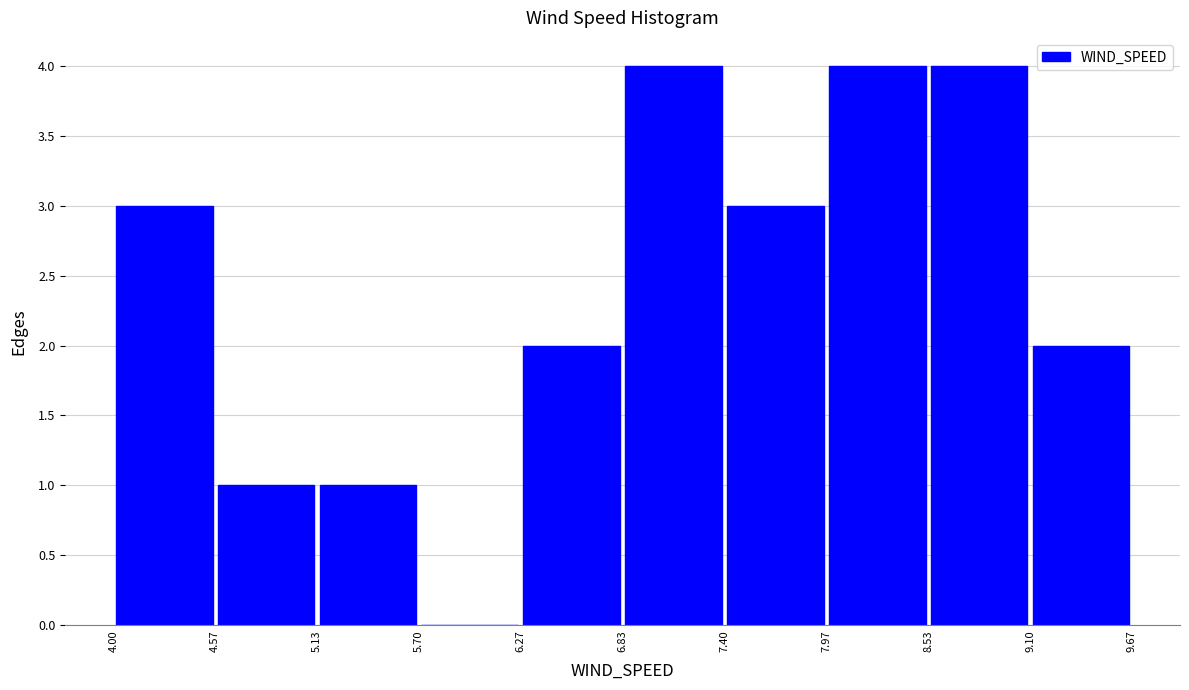

What is the height of the bar covering 6.83 to 7.40 on the x-axis? The values are not printed on the chart, so give them approximately, as read against the axis.

4